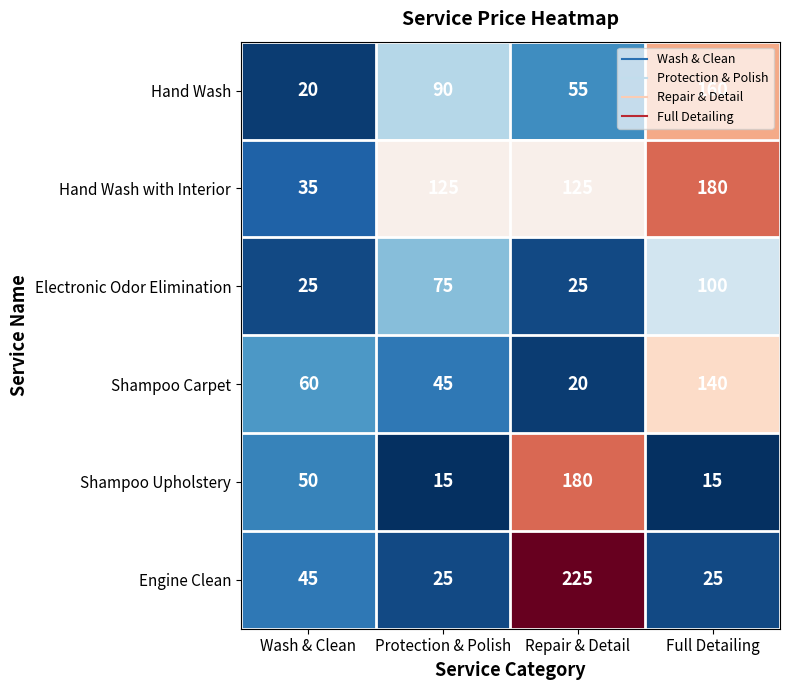

What is the difference between the highest and lowest values at Repair & Detail?

205